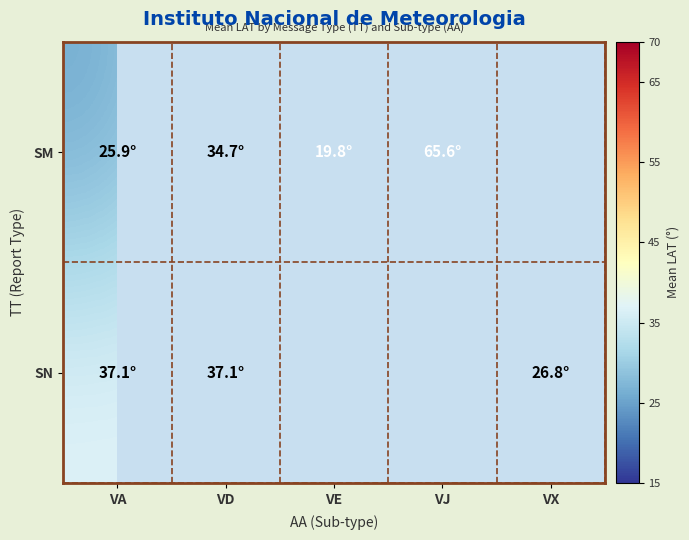

Reading left to right, what are all the values shown in this chart?

SM: VA=25.9	VD=34.7	VE=19.8	VJ=65.6	VX=0.0
SN: VA=37.1	VD=37.1	VE=0.0	VJ=0.0	VX=26.8